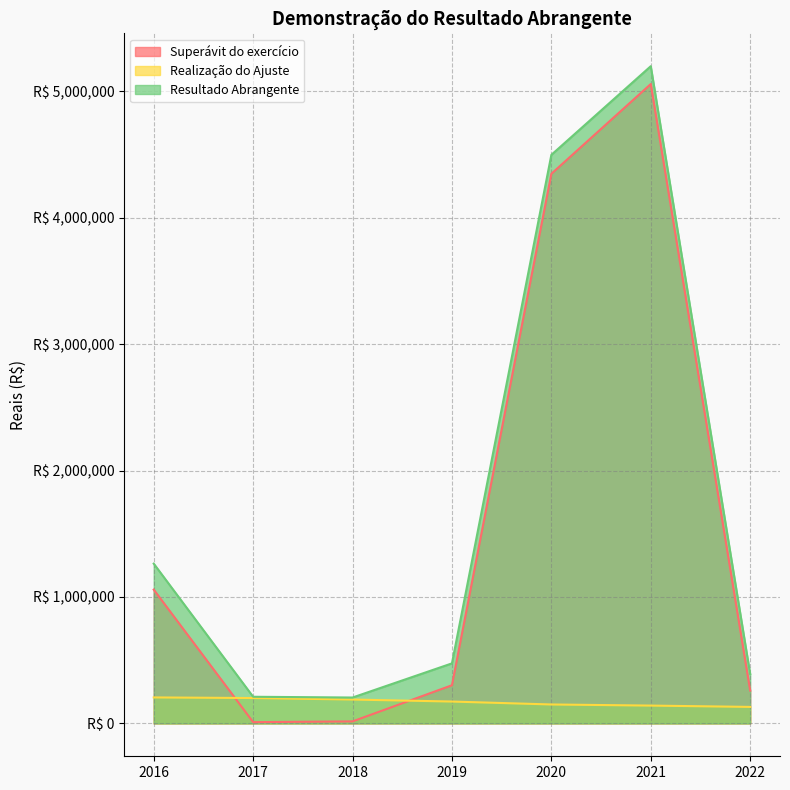

Reading left to right, what are all the values shown in this chart?

Superávit do exercício: 2016=1058313.0	2017=10053.0	2018=15966.6	2019=301942.9	2020=4348134.4	2021=5058127.0	2022=259672.0
Realização do Ajuste: 2016=205659.0	2017=200803.0	2018=188875.0	2019=173067.0	2020=149855.0	2021=141075.0	2022=130577.0
Resultado Abrangente: 2016=1263972.0	2017=210856.0	2018=204841.6	2019=475009.9	2020=4497989.4	2021=5199202.0	2022=390249.0